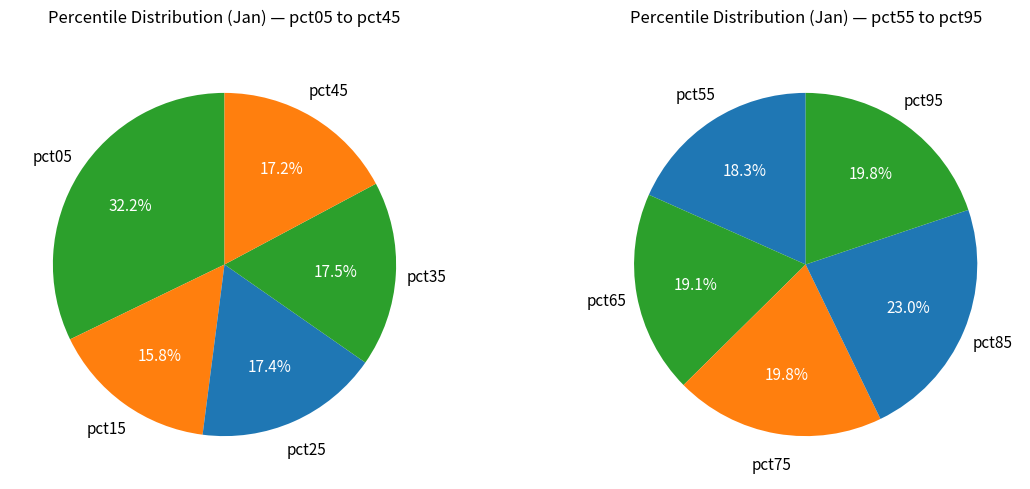

Combined, do pct35 and pct95 account for over 50%?

No